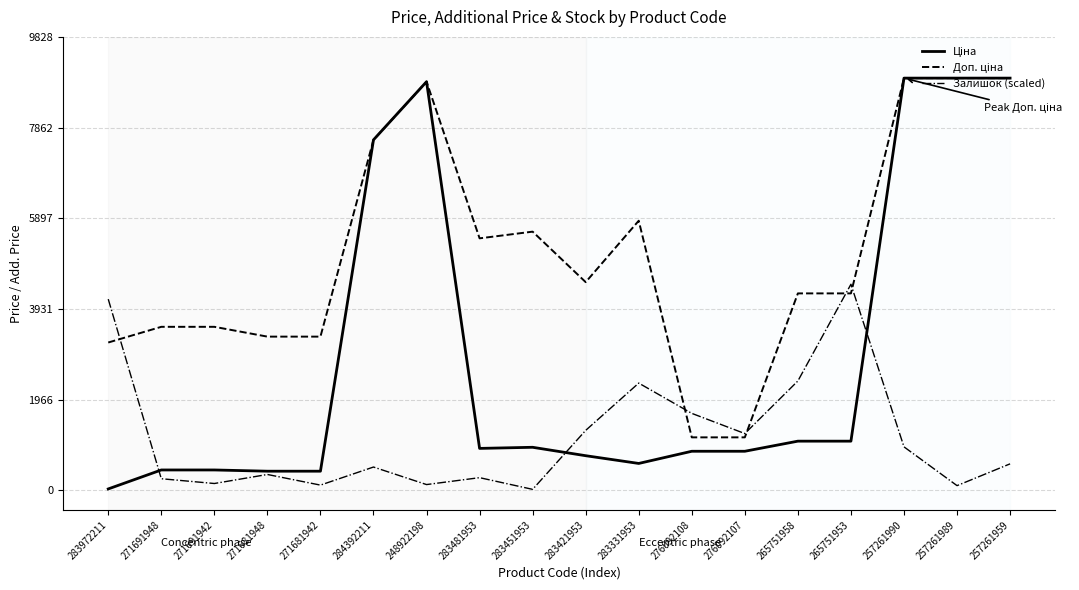

What is the maximum value for Залишок (scaled)?

4467.1